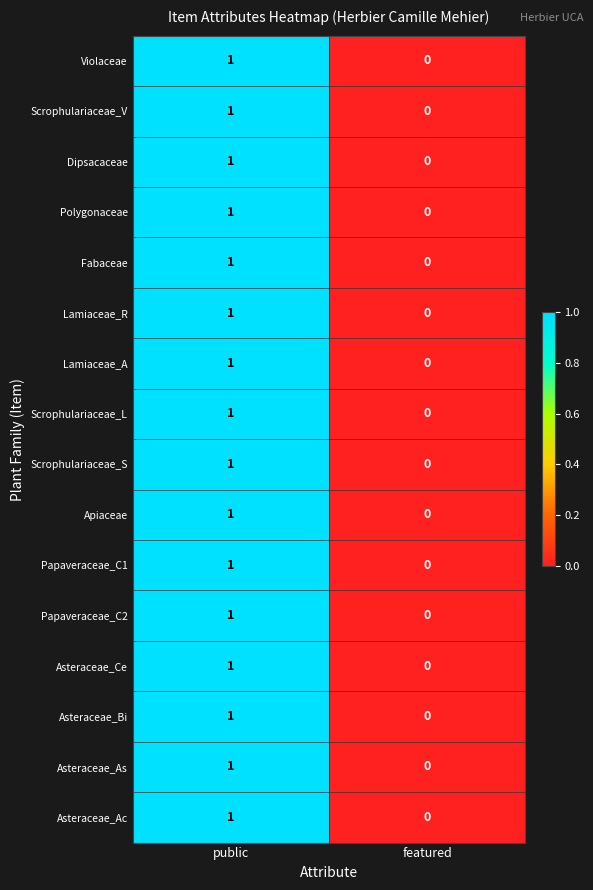

The value of Fabaceae at public is 1. True or false?

True